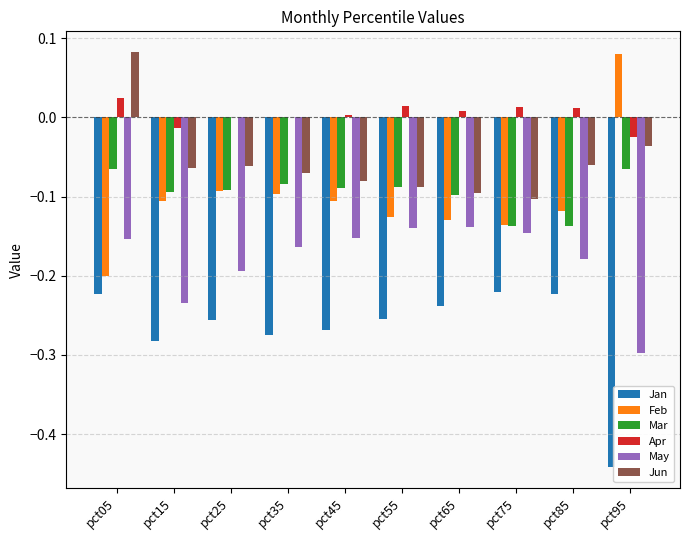

How many distinct data groups are displayed?

6